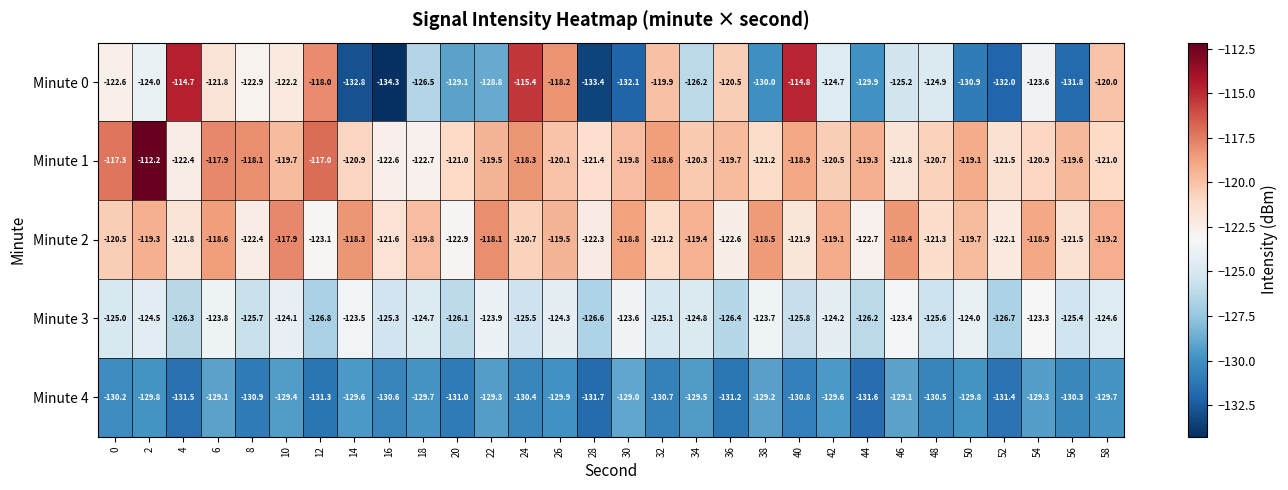

True or false: Minute 2 has a value of -119.5 at 26.

True